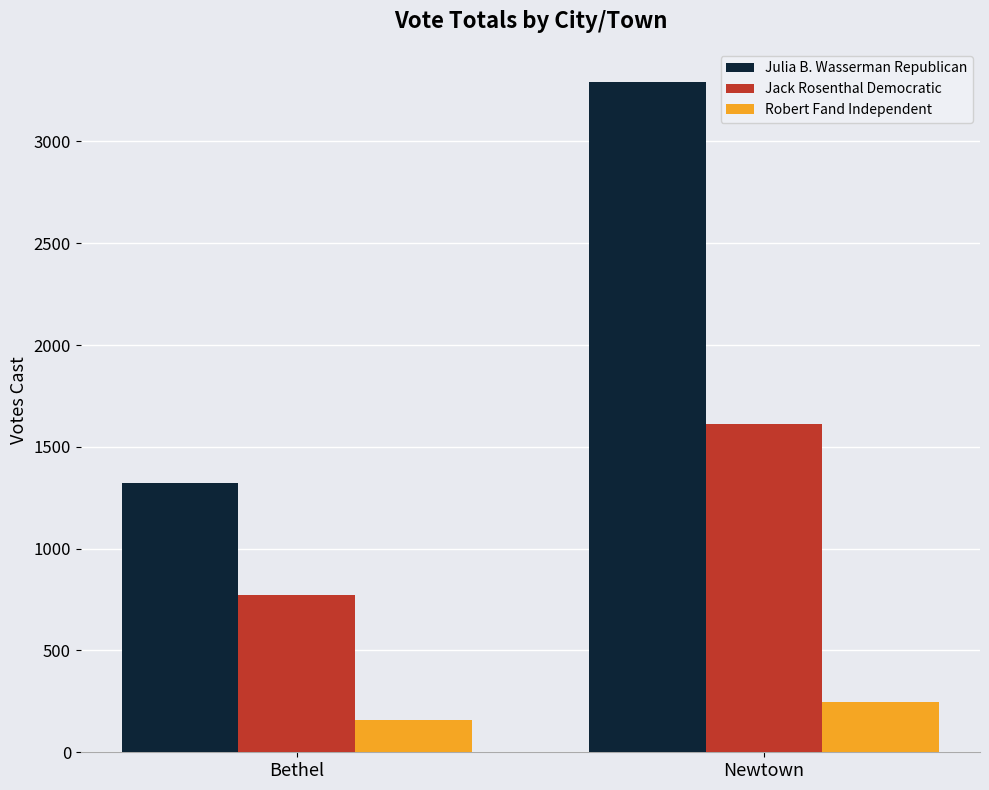

What is the label of the 2nd bar from the right?

Bethel